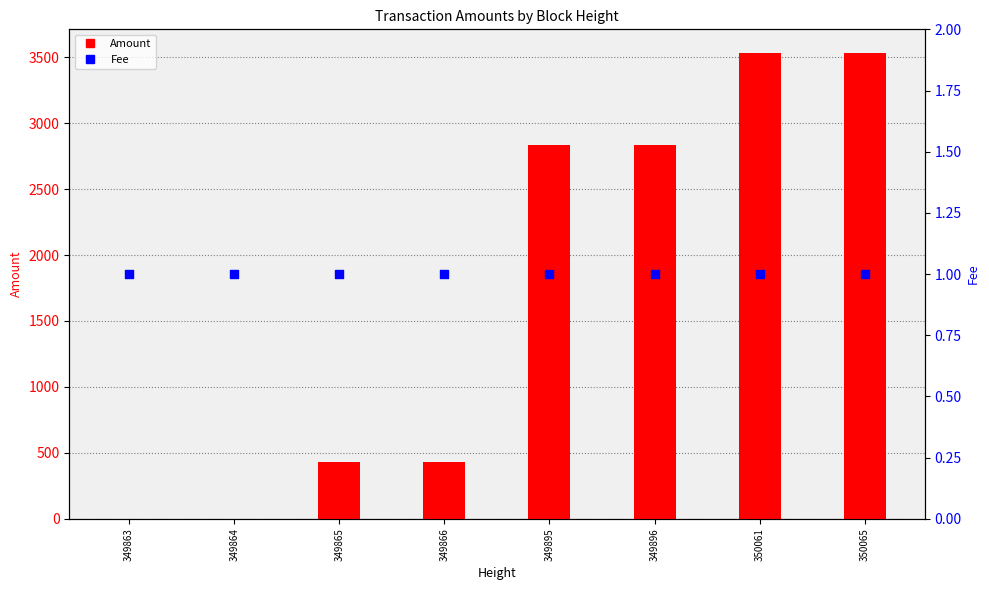

What are all the series names shown in the legend?

Amount, Fee